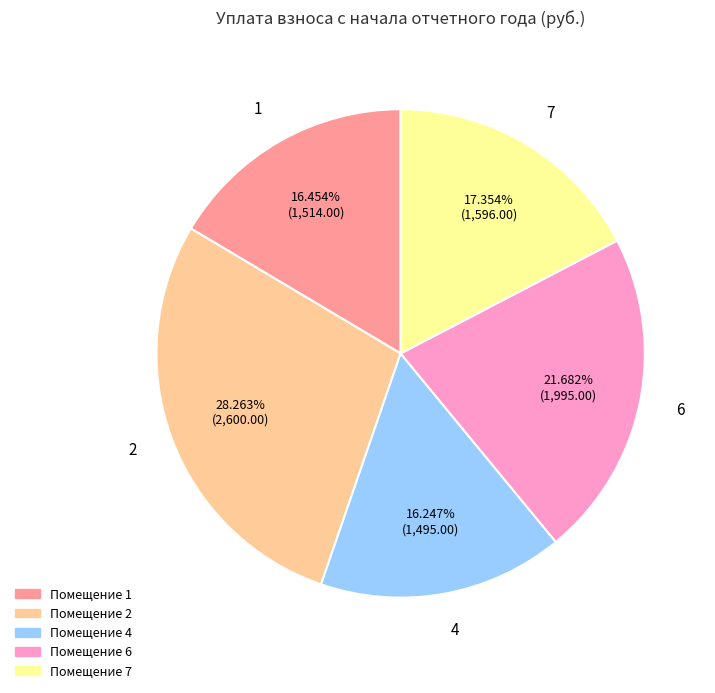

What is the largest slice in the pie chart?

2